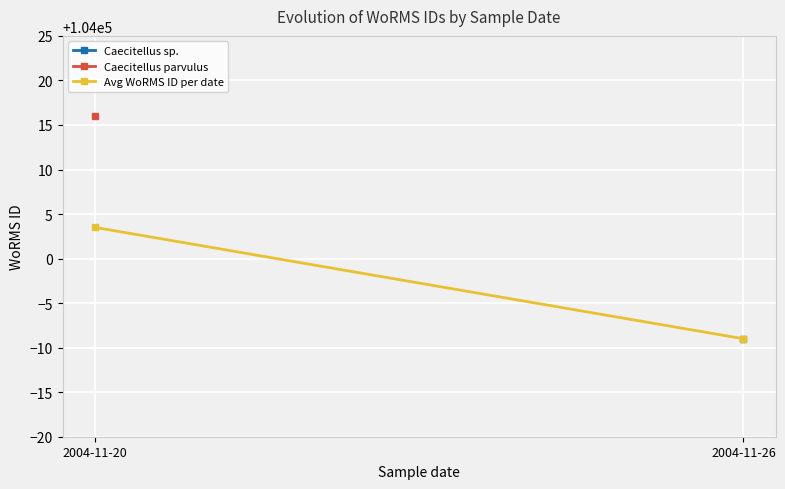

Reading left to right, transcribe all the data shown in this chart.

2004-11-20=104003.5	2004-11-26=103991.0